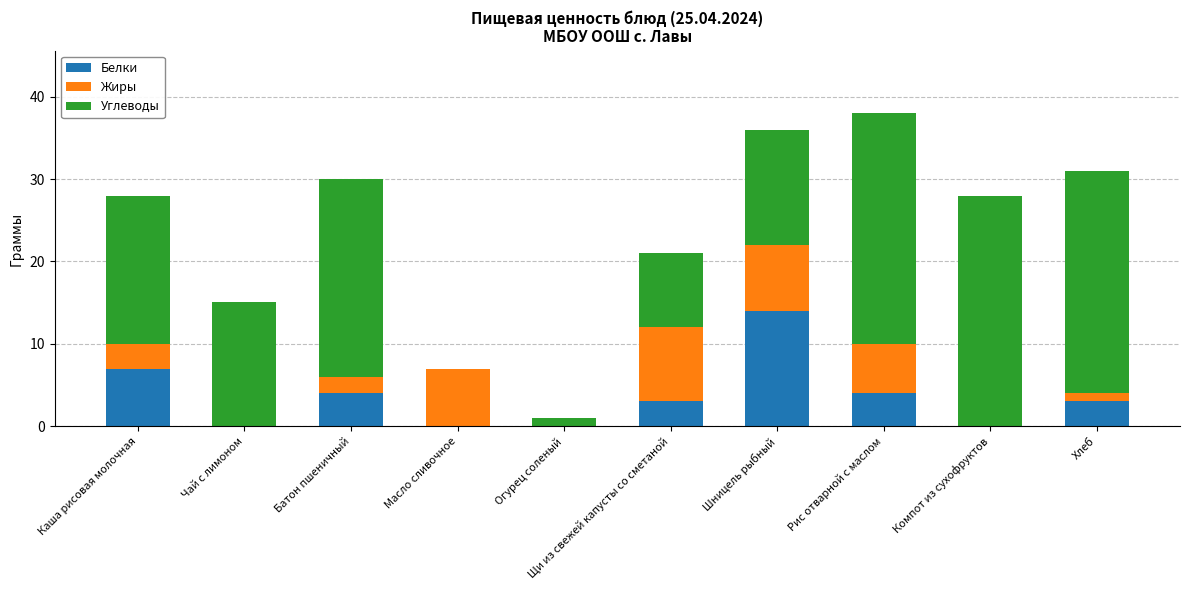

What is the sum of all Белки values?

35.0